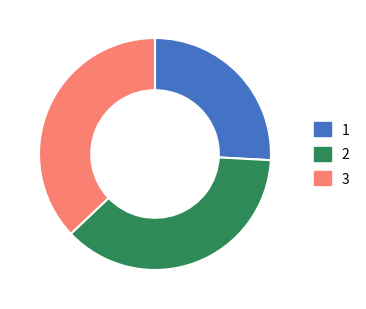

Does any single category account for the majority?

No